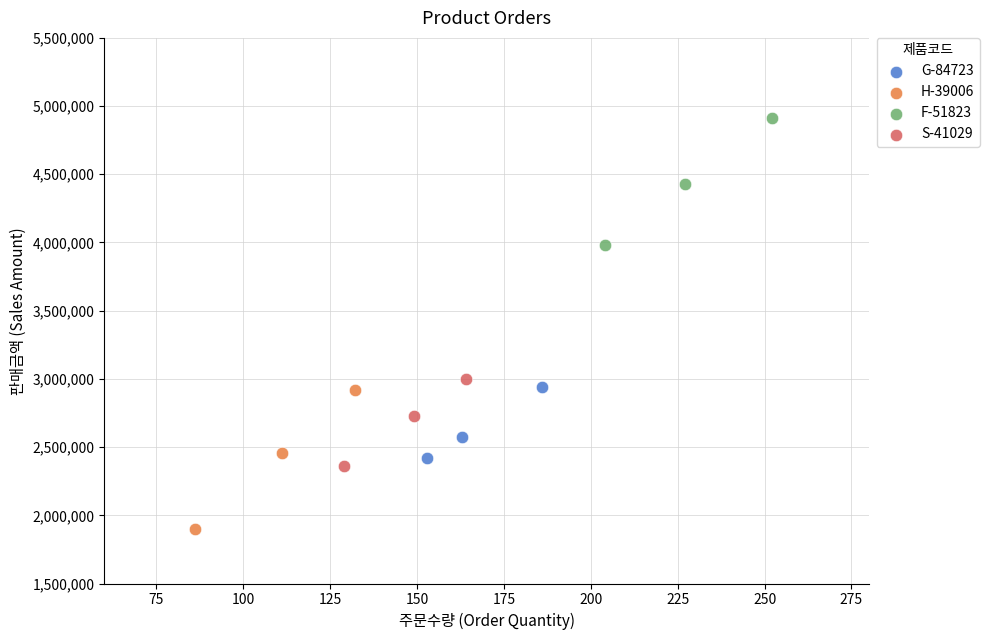

Which series contains the lowest Y value?

H-39006